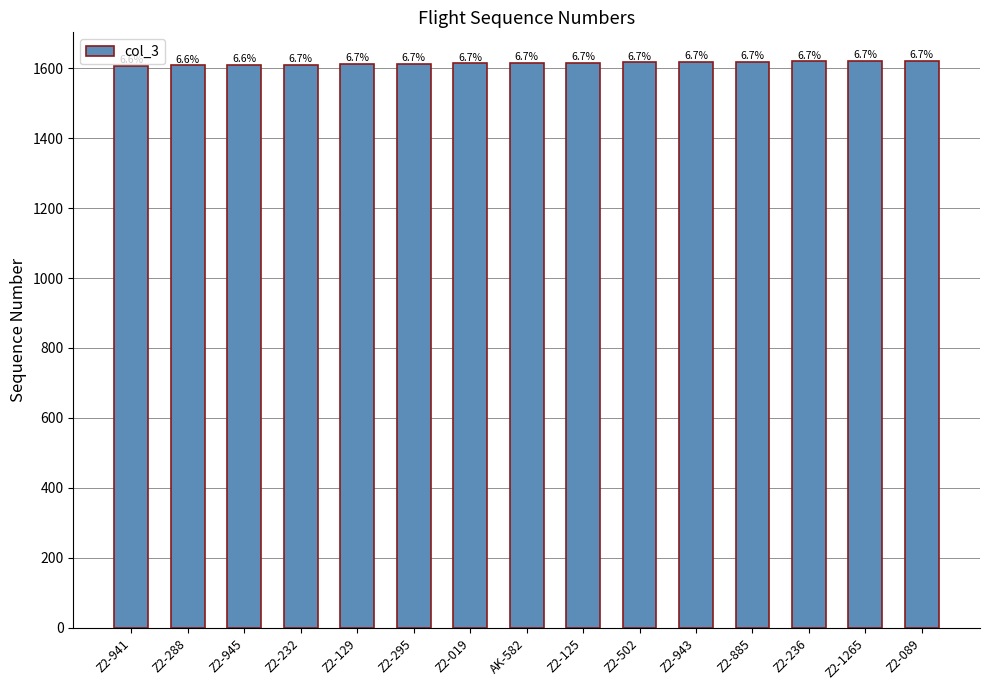

How many bars are there in total?

15